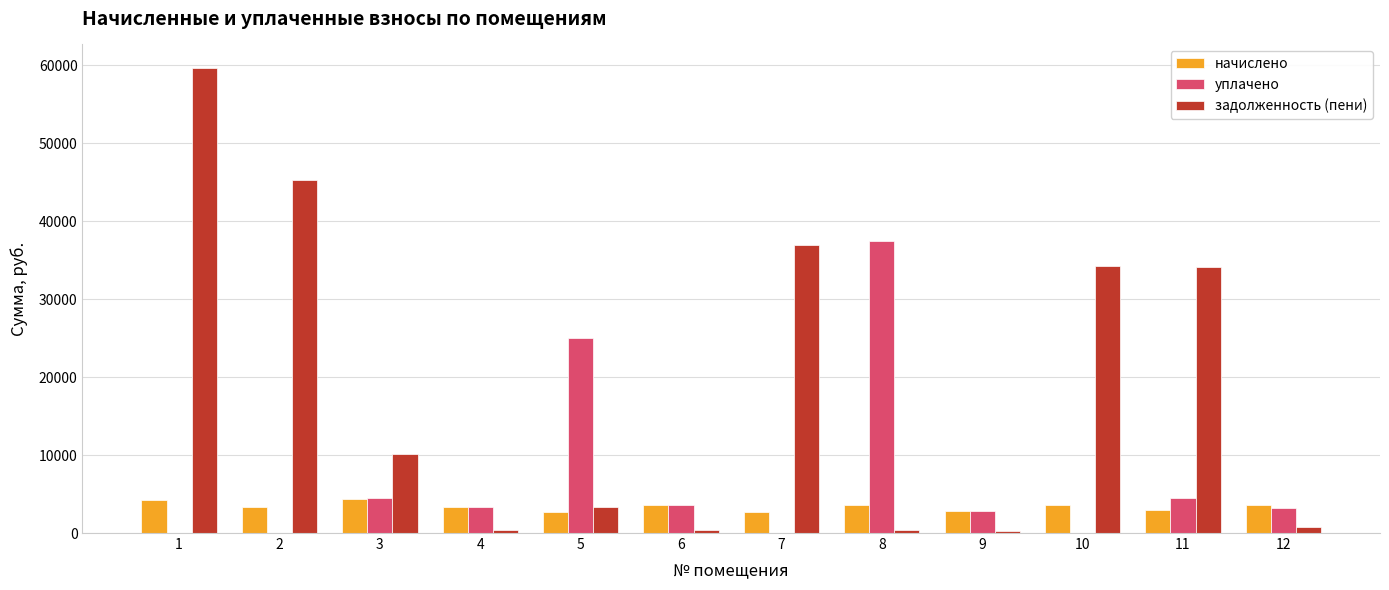

The value of начислено at 3 is 6934.9. True or false?

False